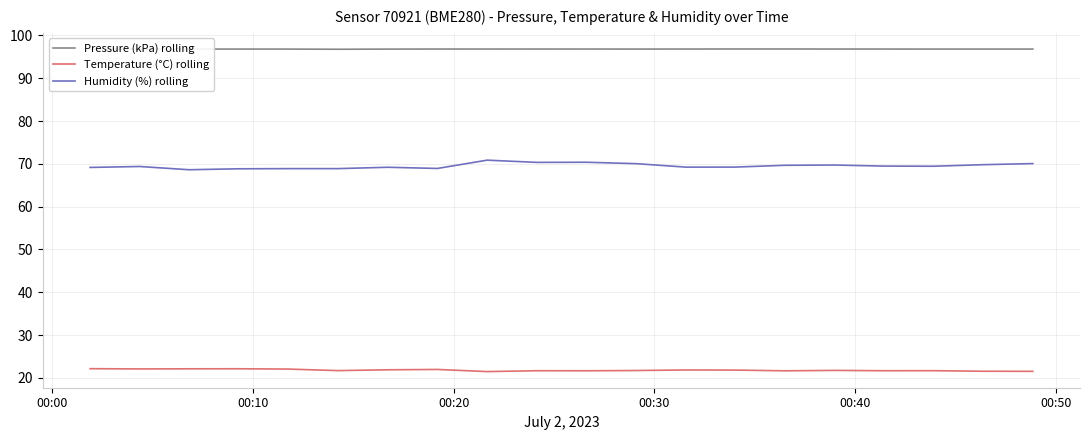

Which series has the largest total across all categories?

Pressure (kPa) rolling